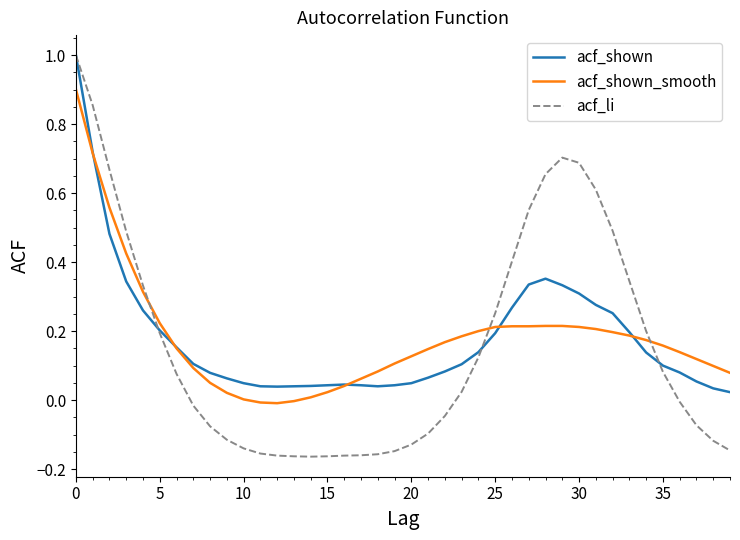

Which series has the widest spread of values?

acf_li